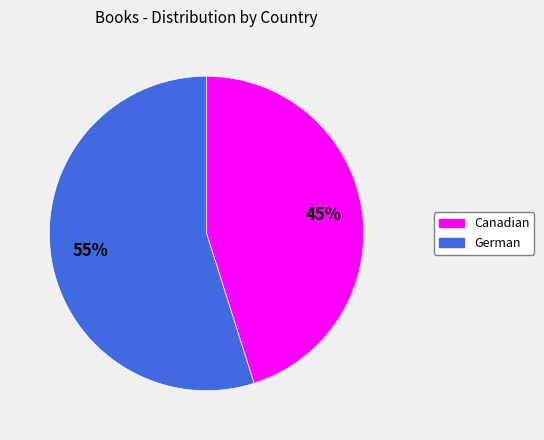

Is the sum of Canadian and German greater than half?

Yes